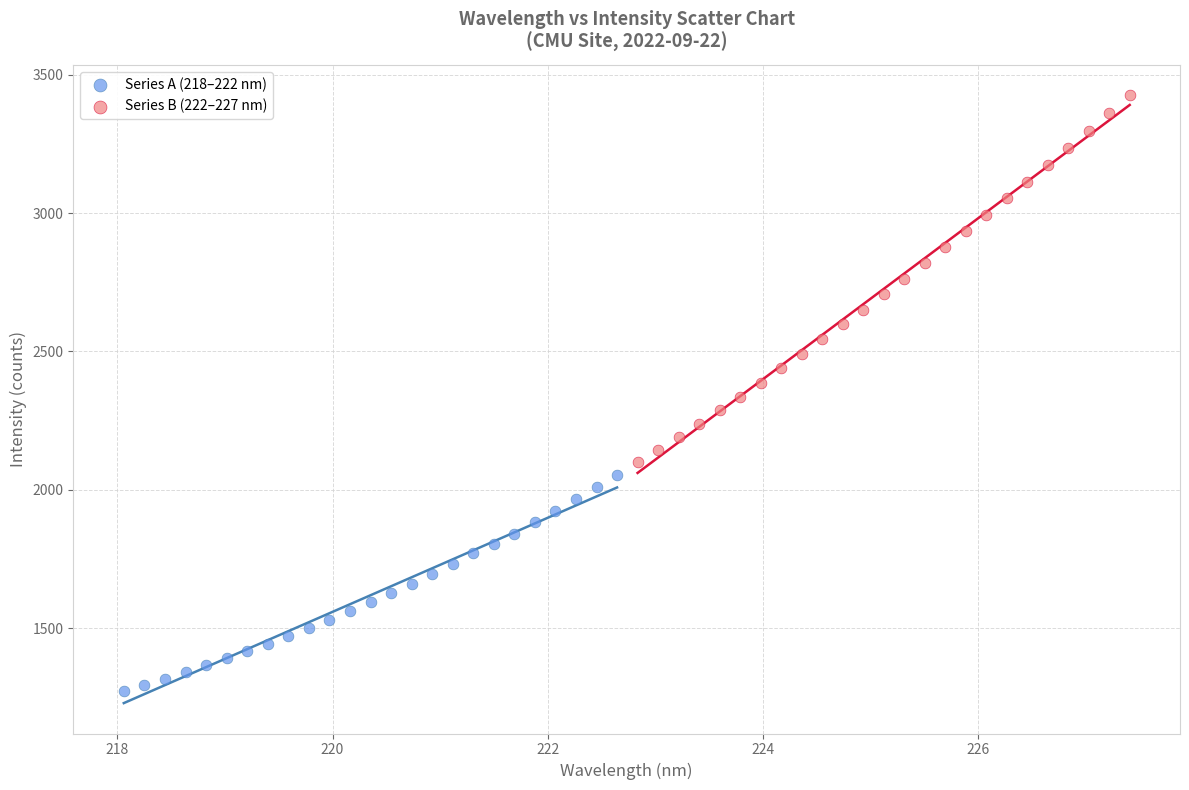

Which series contains the lowest Y value?

Series A (218–222 nm)